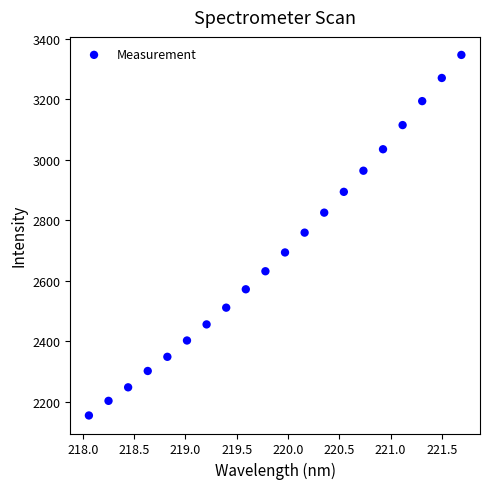

What is the range of Y values (max minus min)?

1191.5